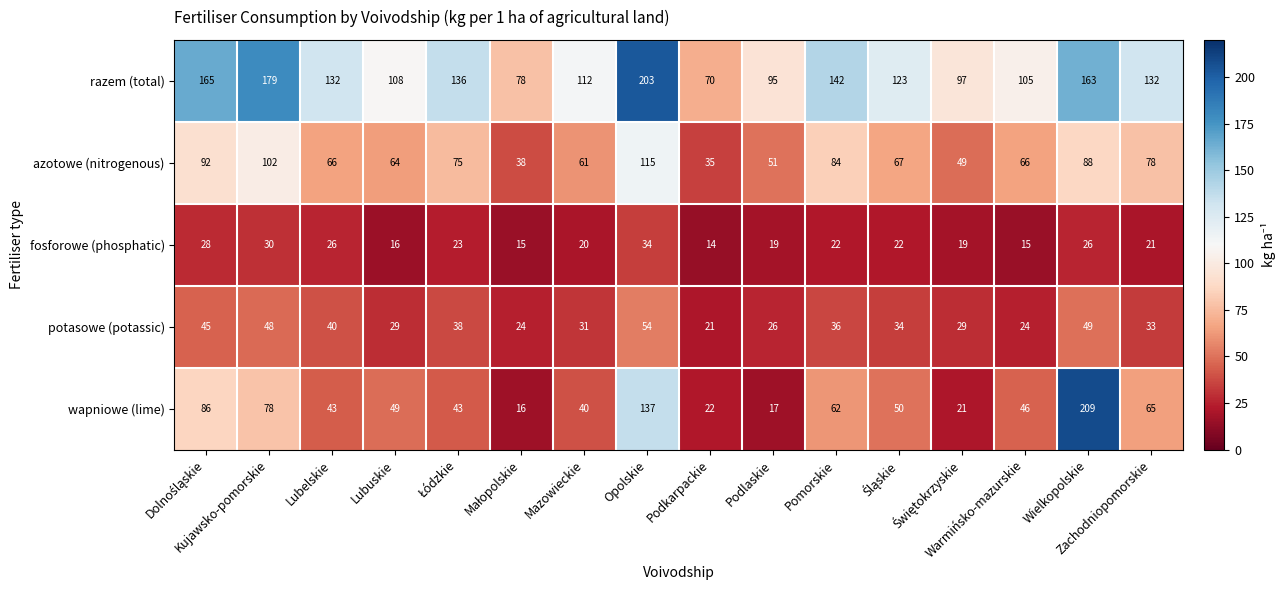

At how many categories does at least one series exceed 122?

9